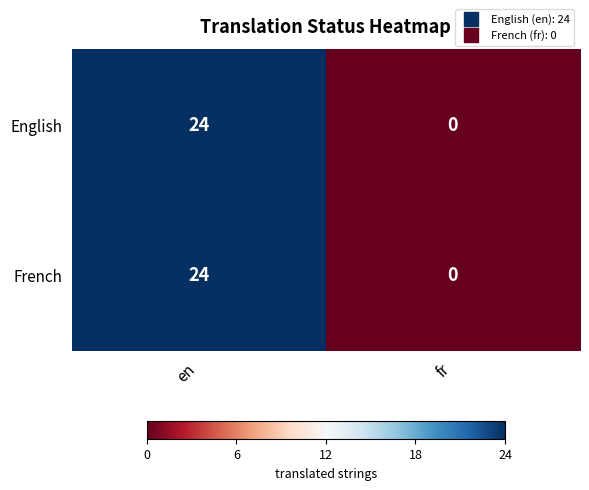

What is the greatest value displayed?

24